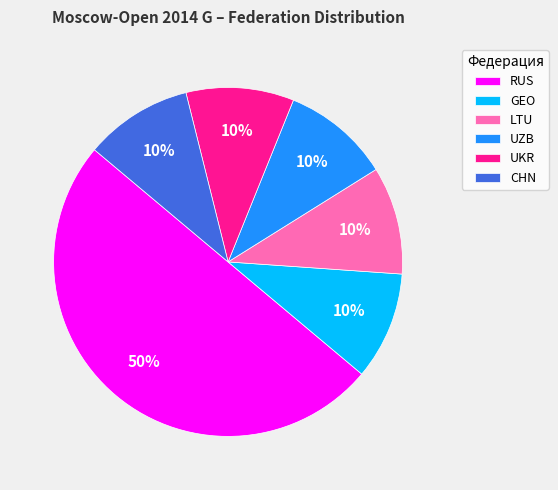

How many segments does this pie chart have?

6